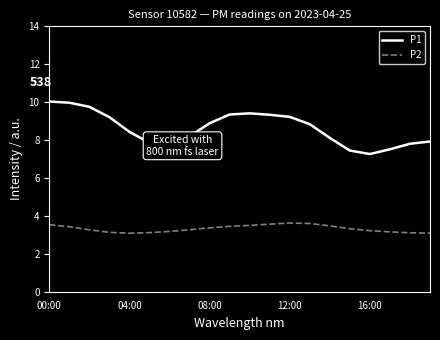

Which series has the widest spread of values?

P1